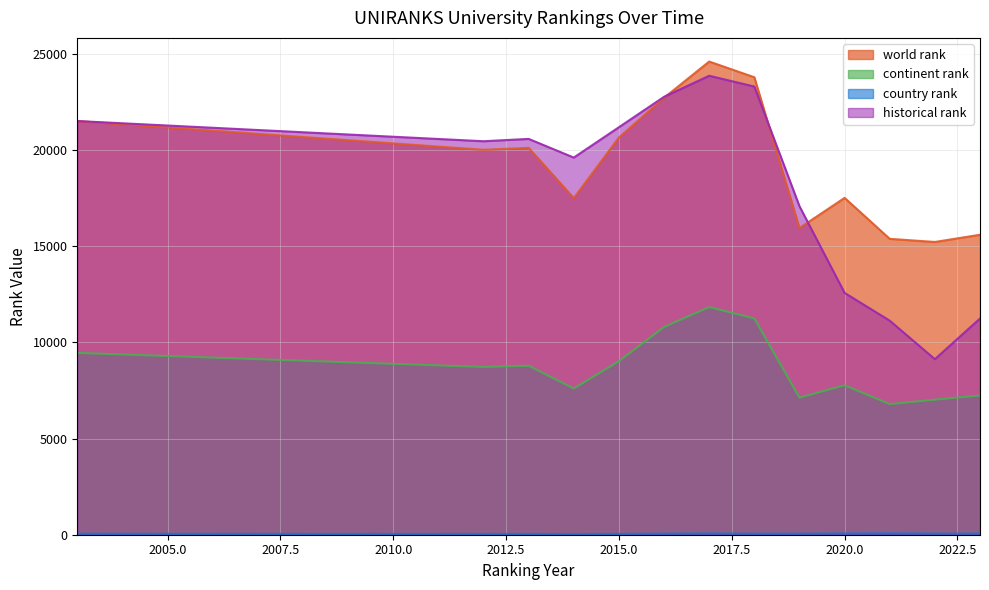

Reading right to left, extract all data points from this chart.

world rank: 15601	15226	15388	17519	15950	23793	24609	22727	20660	17506	20120	20020	21515
continent rank: 7239	7024	6793	7773	7130	11249	11838	10803	9025	7602	8791	8725	9456
country rank: 58	57	69	62	55	54	63	55	44	33	43	40	48
historical rank: 11246	9131	11132	12577	17085	23309	23870	22776	21194	19615	20586	20465	21515